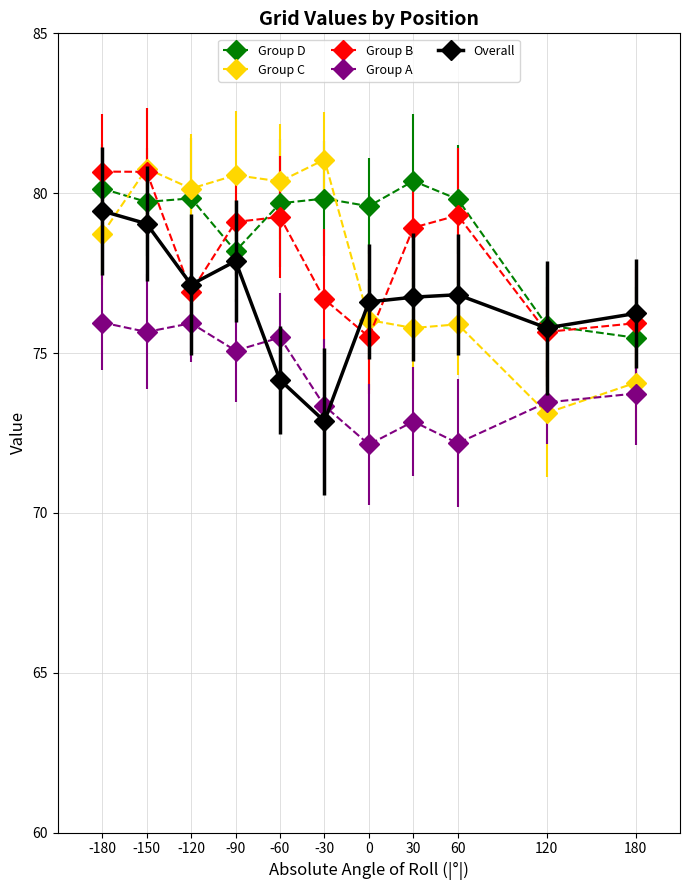

Which series changed the most between -60 and 120?

Group C